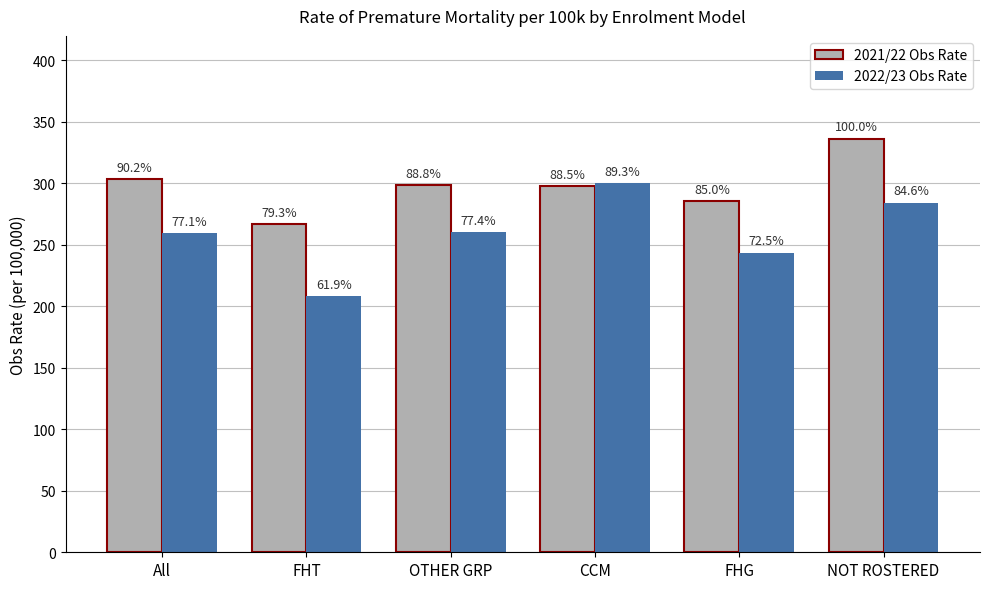

What are all the series names shown in the legend?

2021/22 Obs Rate, 2022/23 Obs Rate